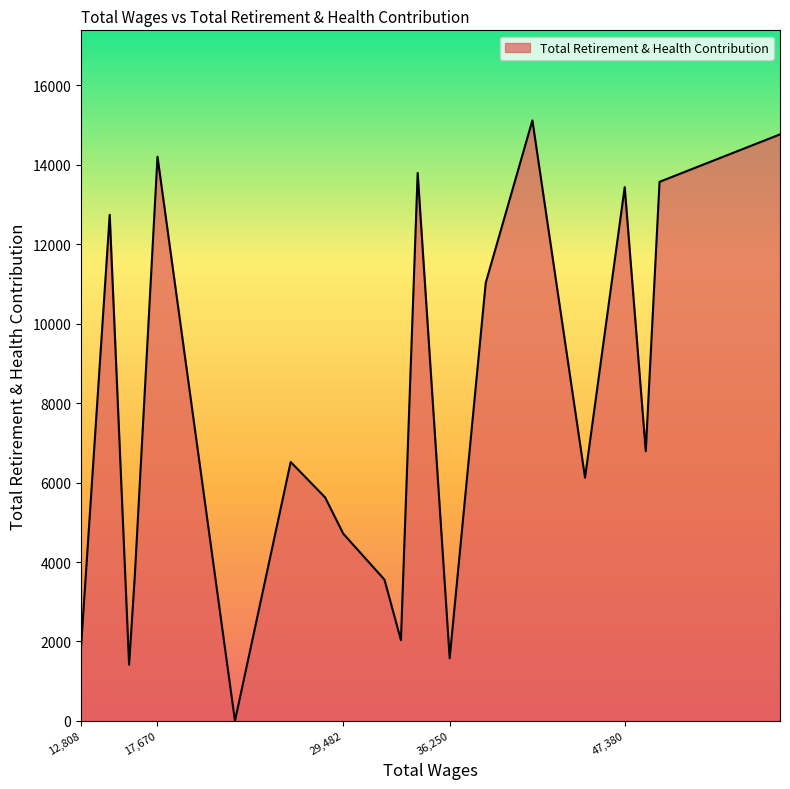

What is the difference between the maximum and minimum values?

15116